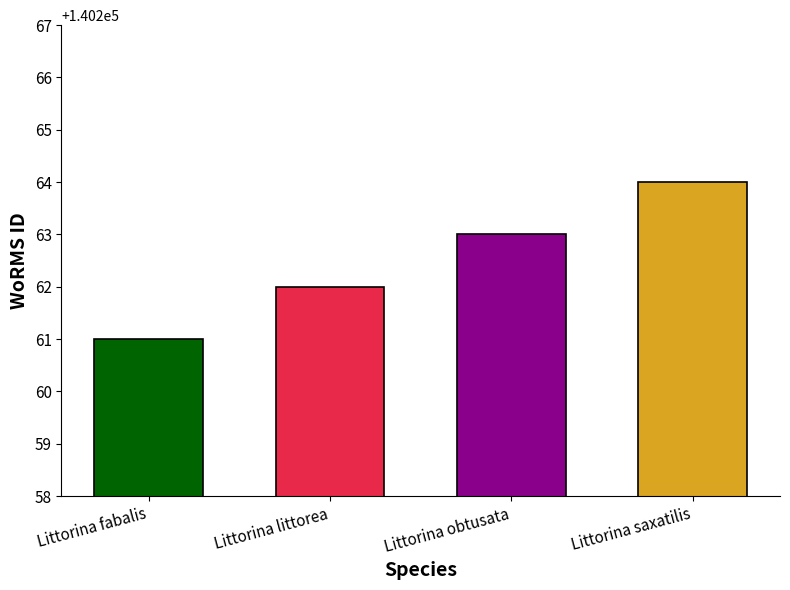

Rank the categories by value from highest to lowest.

Littorina saxatilis, Littorina obtusata, Littorina littorea, Littorina fabalis